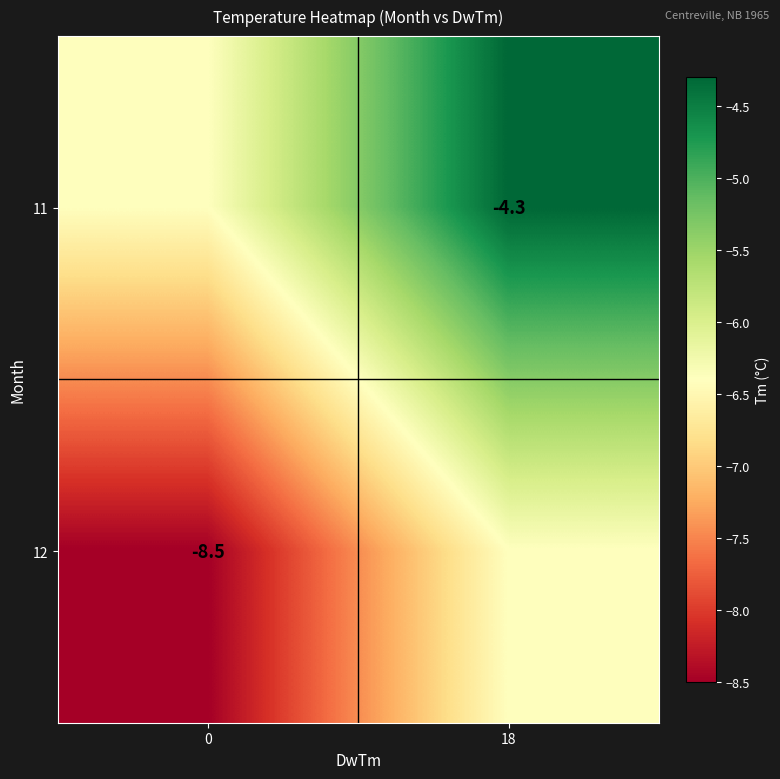

The value of 11 at 18 is -1.4. True or false?

False